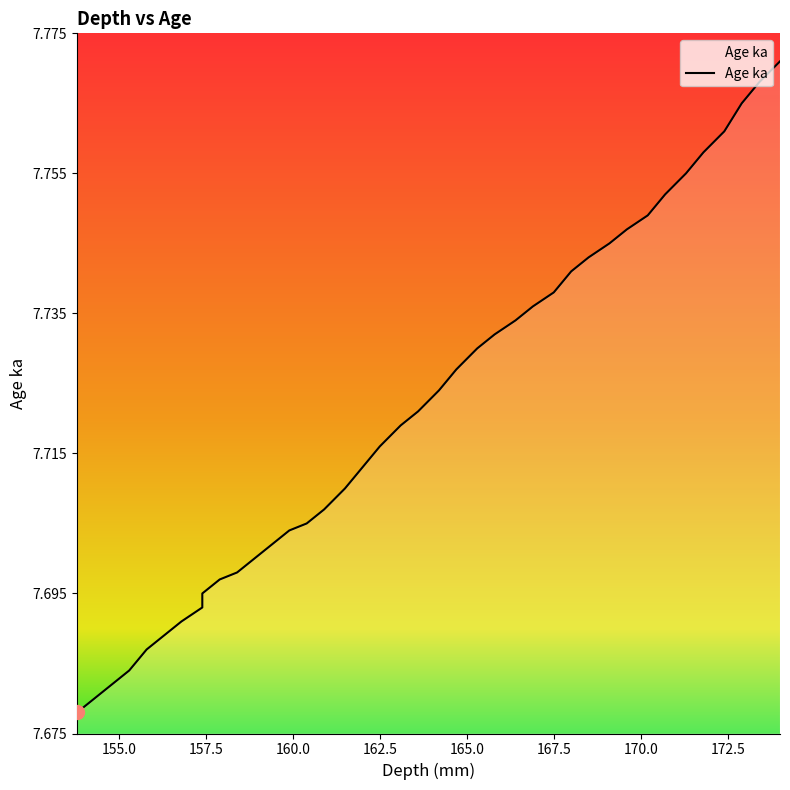

Is it true that the value at 162.0 is 11.4?

False